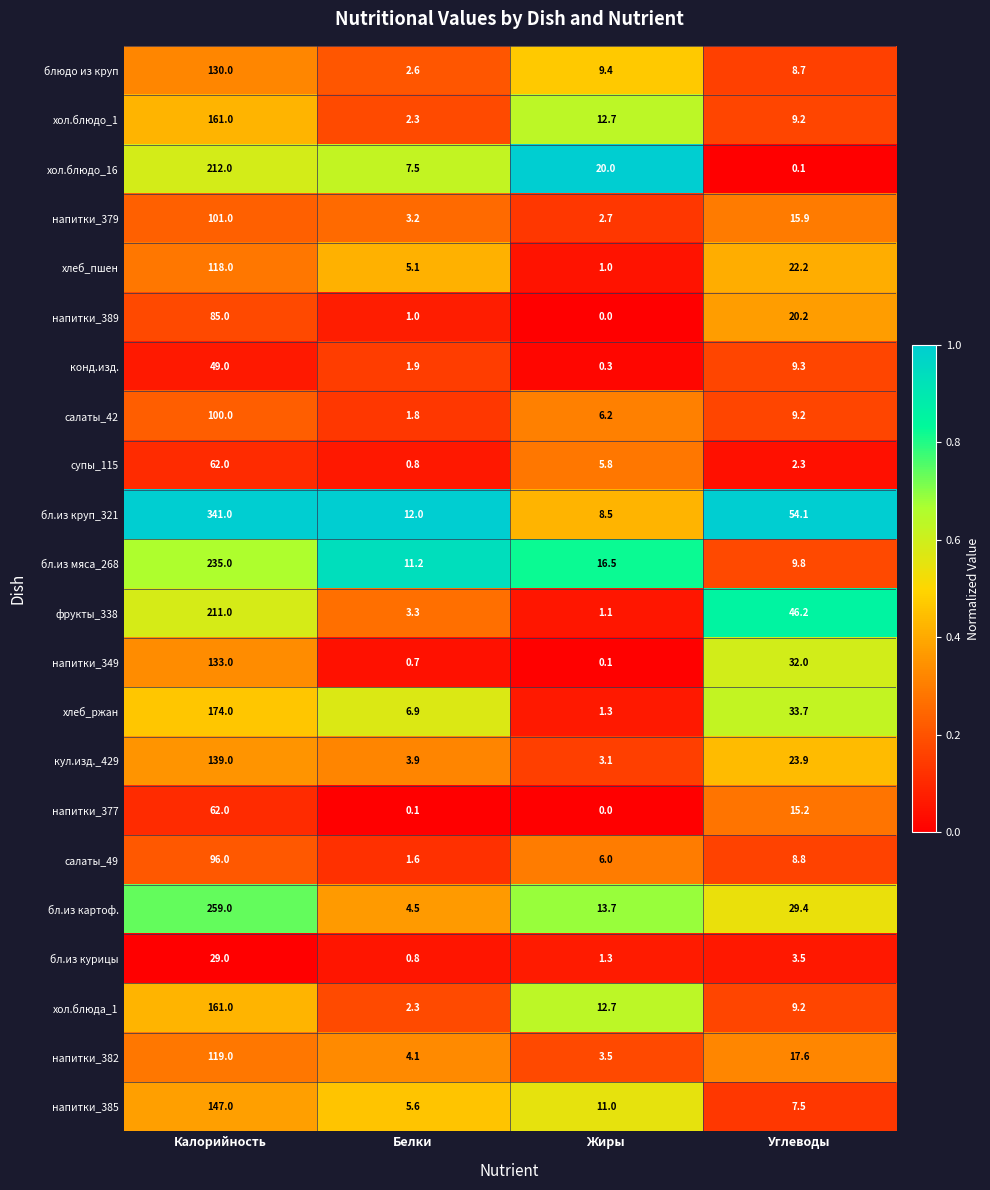

Count the number of categories in the chart.

4